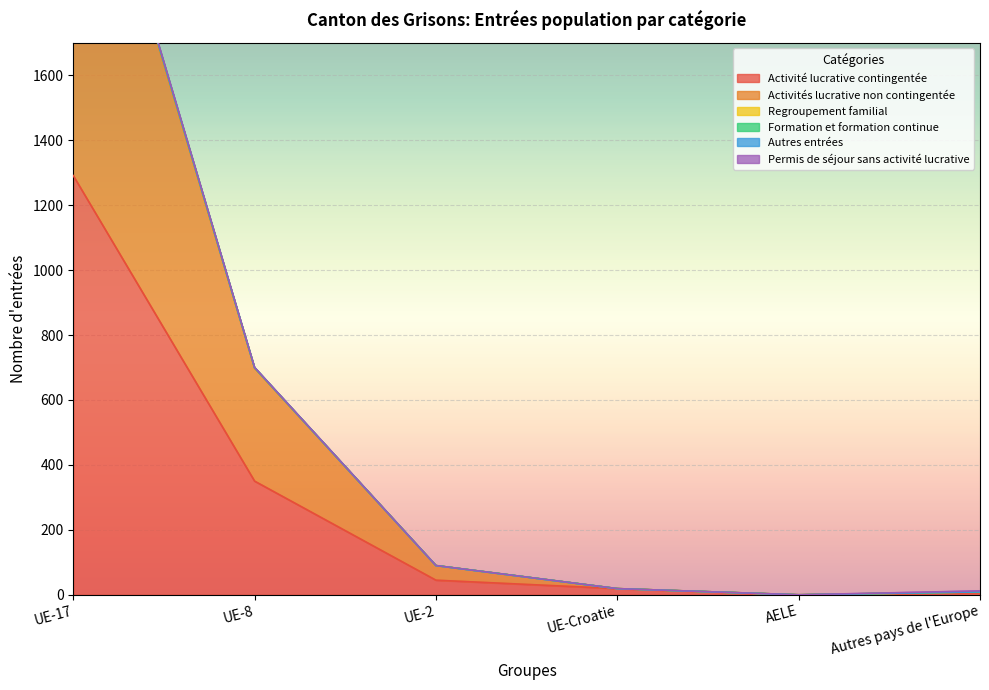

What is the difference between the Activité lucrative contingentée values at UE-17 and AELE?

1291